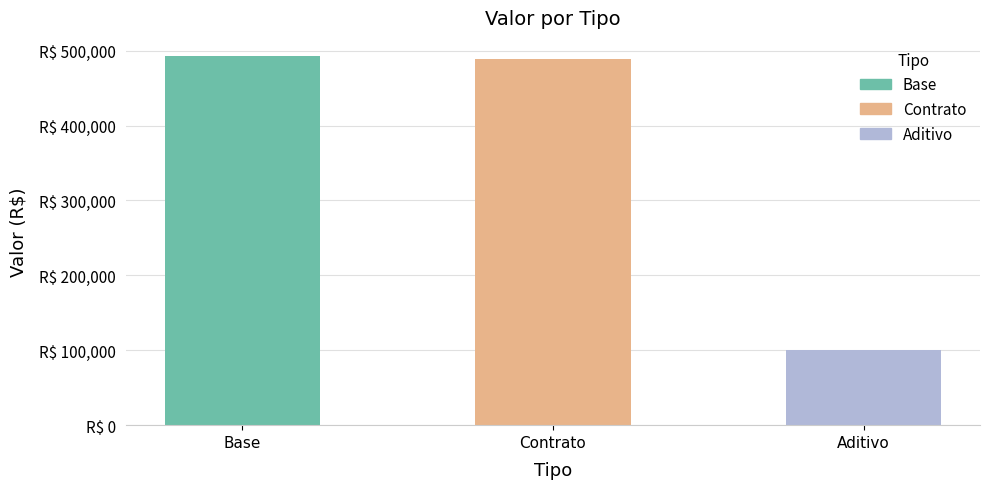

Rank the categories by value from highest to lowest.

Base, Contrato, Aditivo